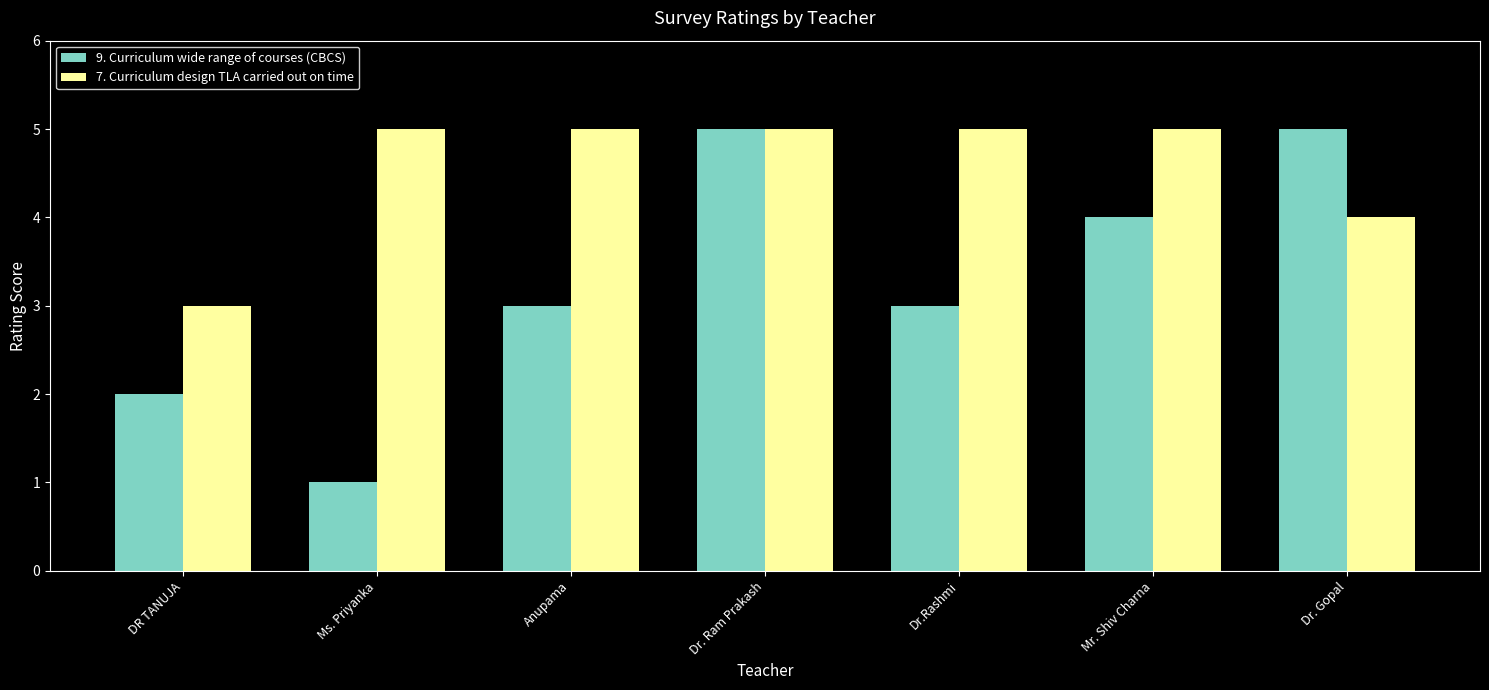

Count the number of categories in the chart.

7